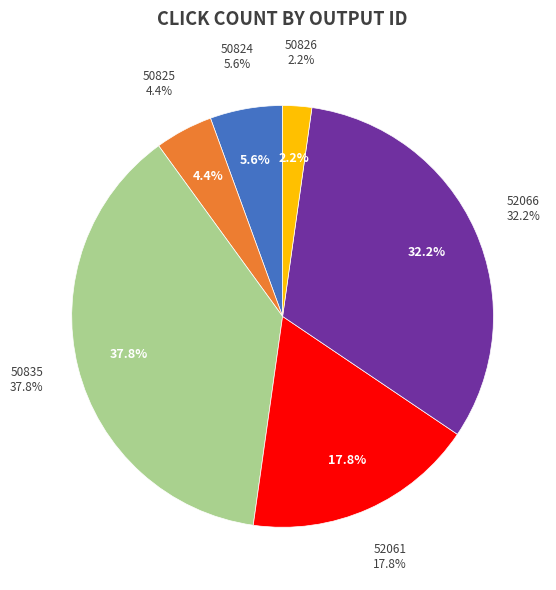

Combined, what portion of the pie is 52066 and 52061?

50.0%